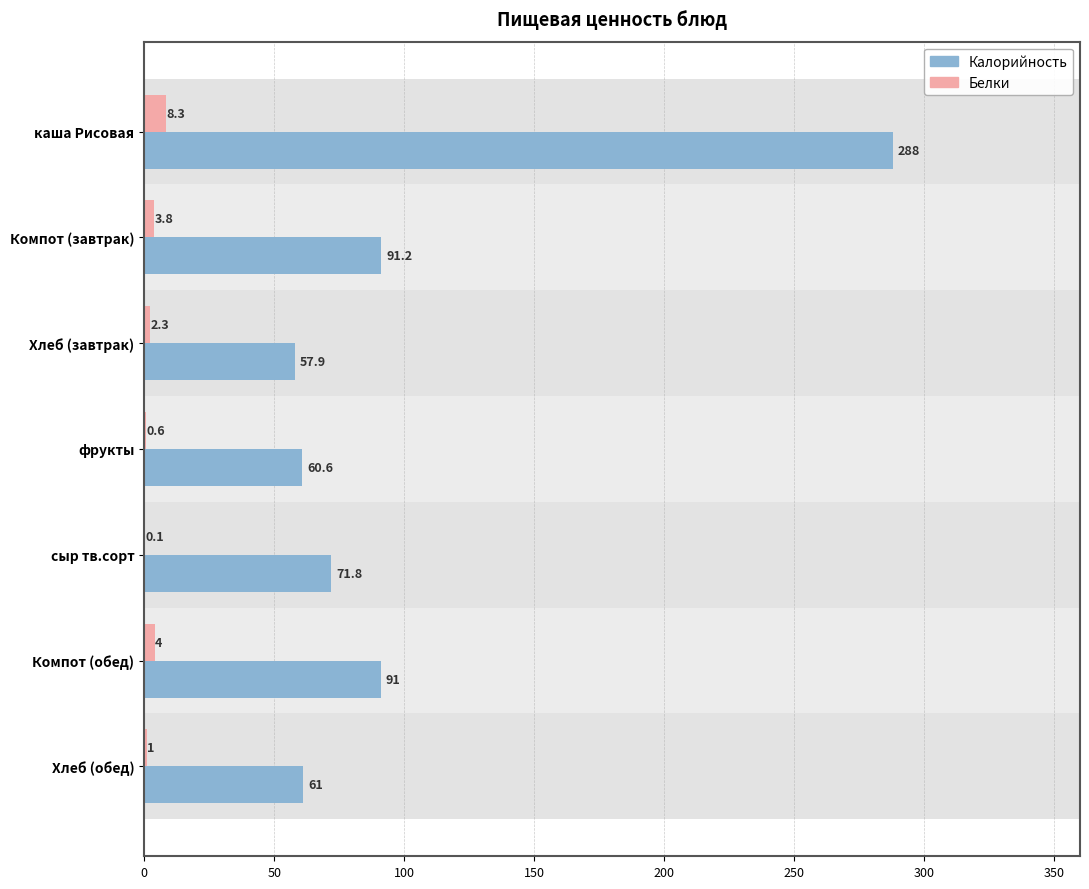

Between Компот (завтрак) and сыр тв.сорт, which series saw the biggest shift?

Калорийность